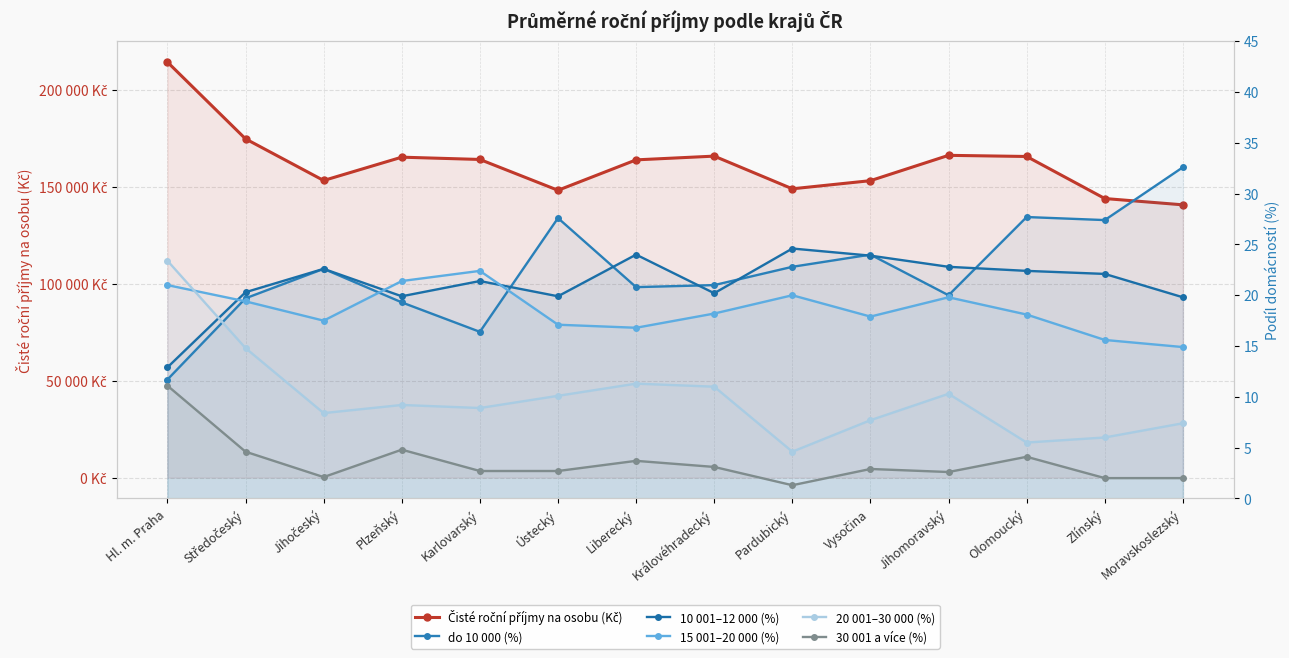

At how many categories does at least one series exceed 72313?

14